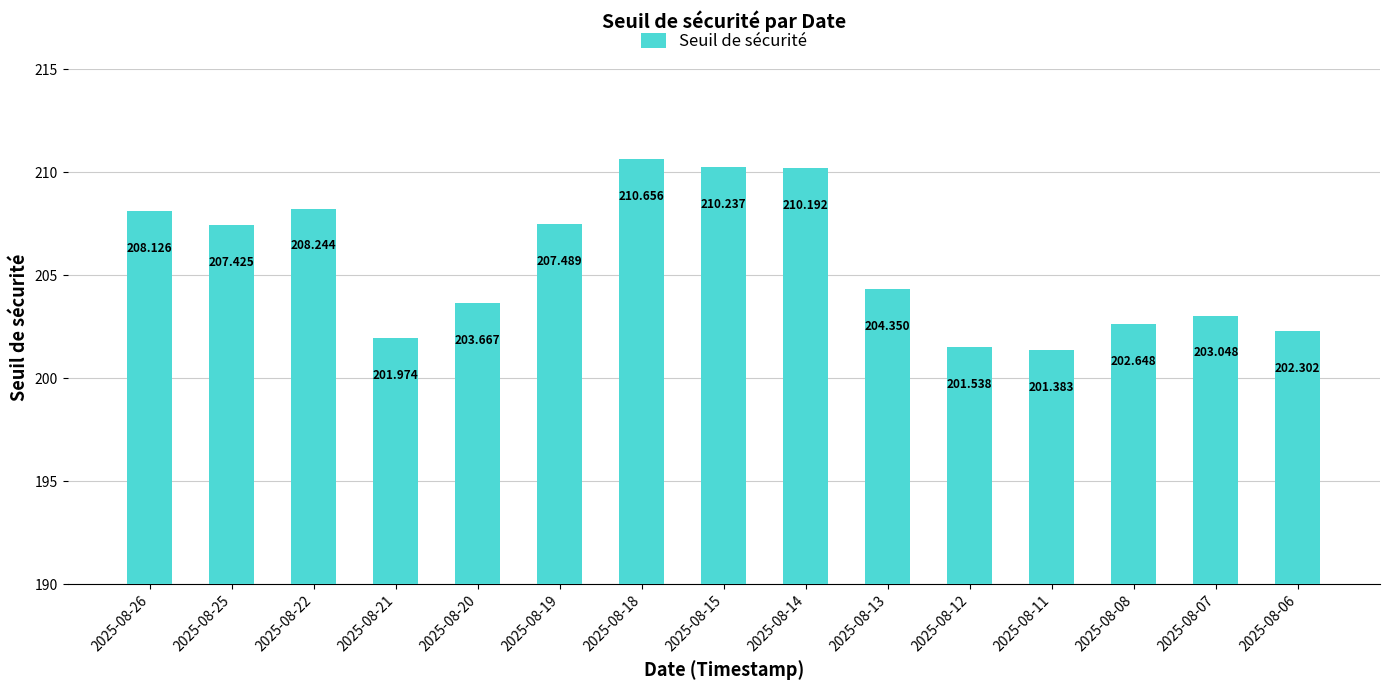

Approximately how many times larger is the value at 2025-08-20 compared to 2025-08-06?

1.0